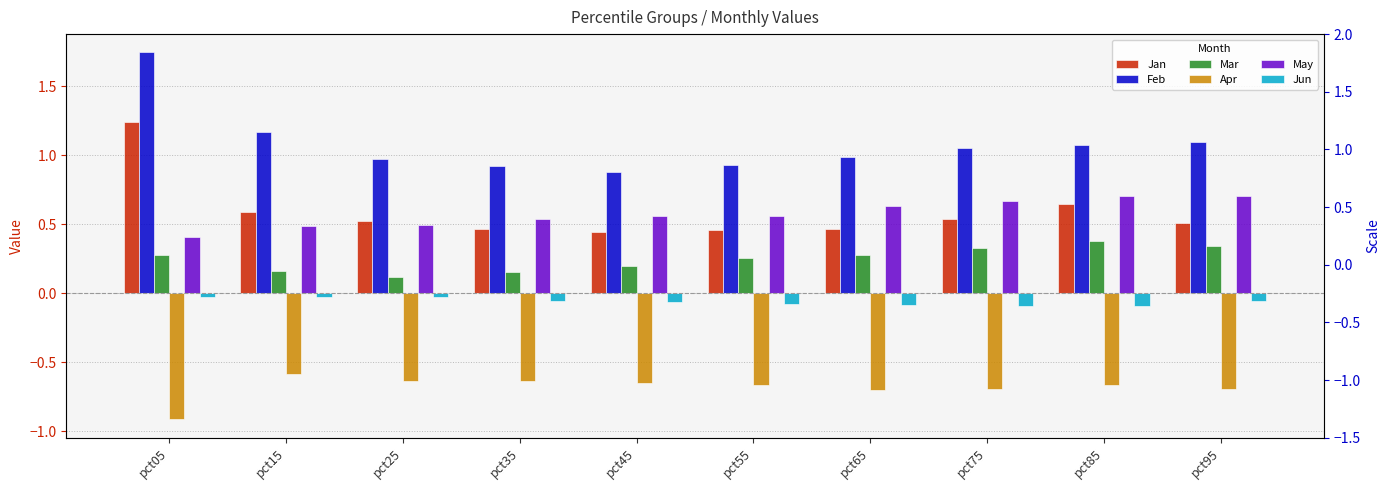

How many groups of bars are there?

10